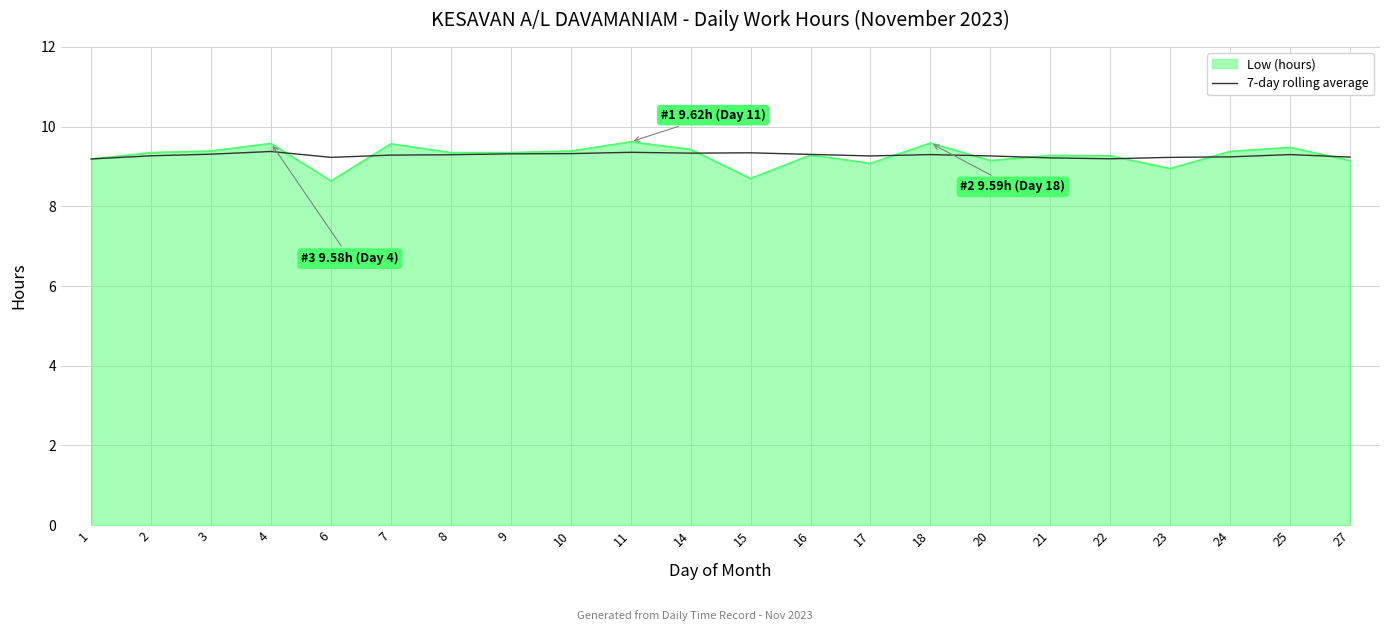

What is the total value across all series at 2?

18.6